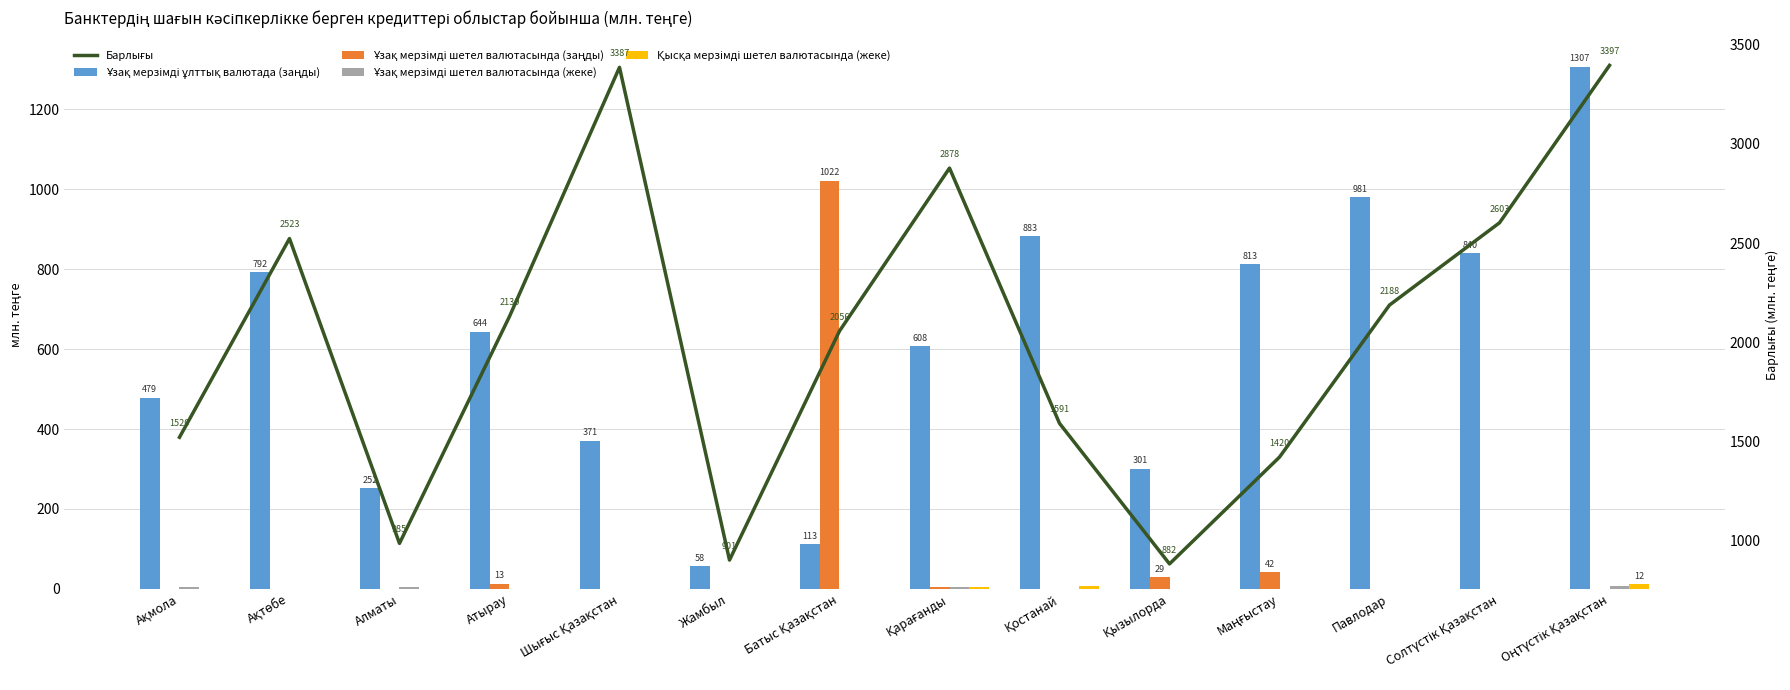

At which category does the chart reach its minimum across all series?

Ақмола